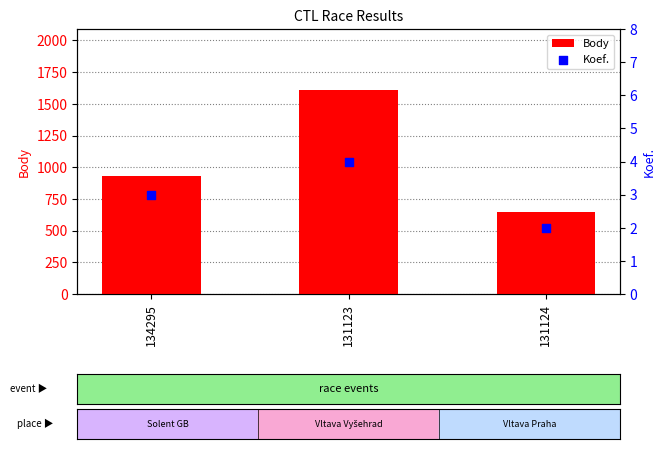

Which series reaches the maximum Y coordinate?

Body